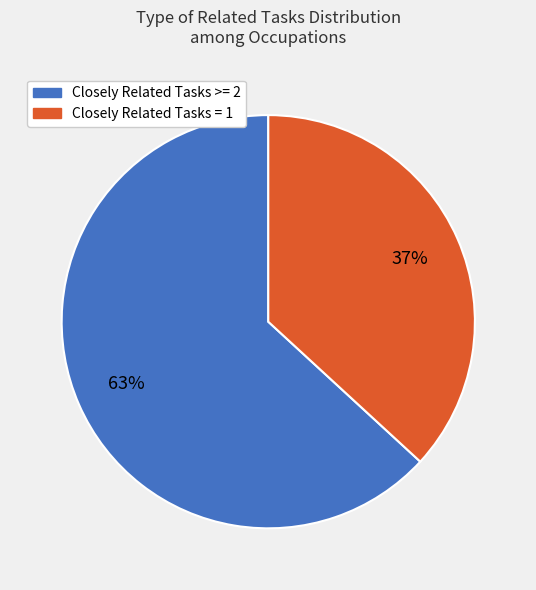

To the nearest percent, what is the difference between the largest and smallest slice percentages?

26%